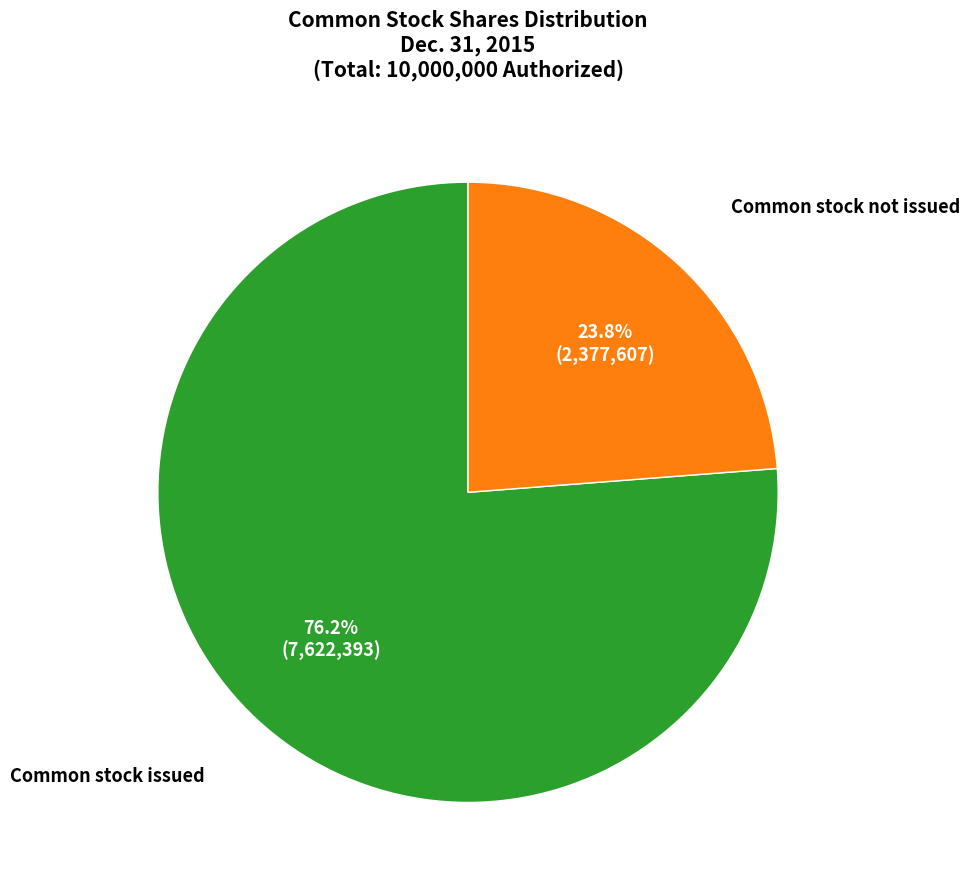

Does Common stock not issued represent more than half of the total?

No